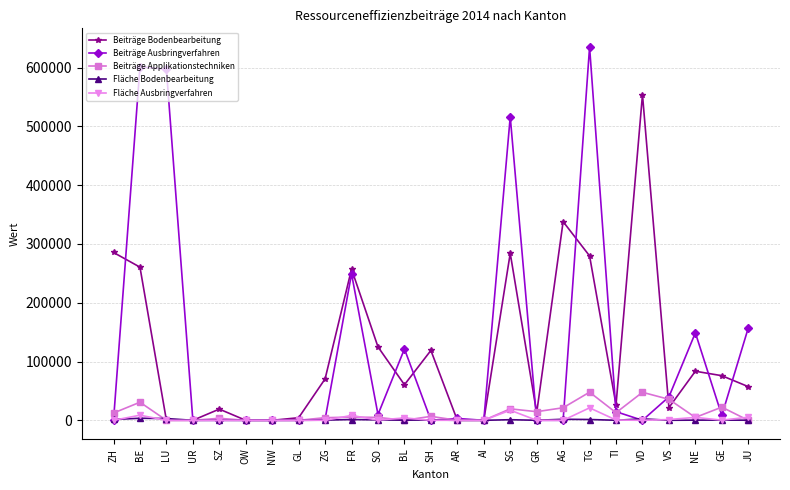

At how many categories does at least one series exceed 322412?

6